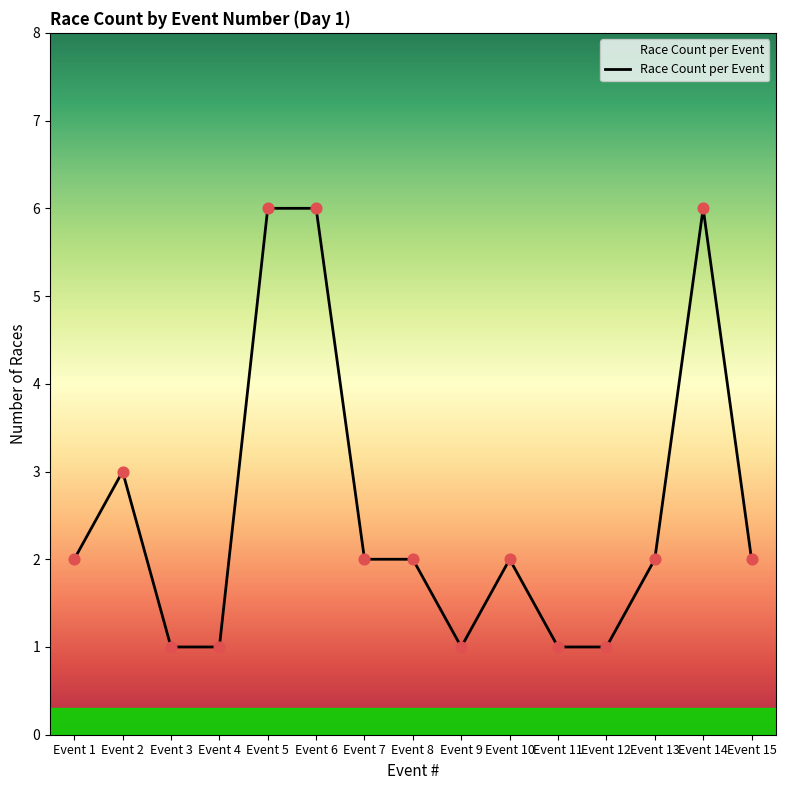

Approximately how many times larger is the value at Event 9 compared to Event 15?

0.5